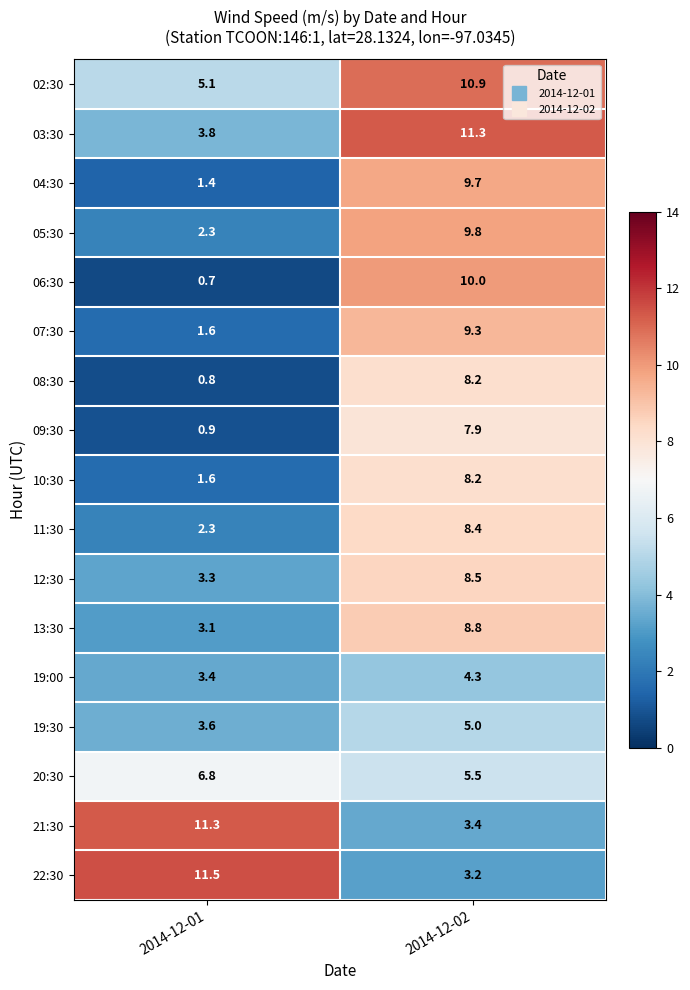

Rank the categories by 21:30 value from lowest to highest.

2014-12-02, 2014-12-01